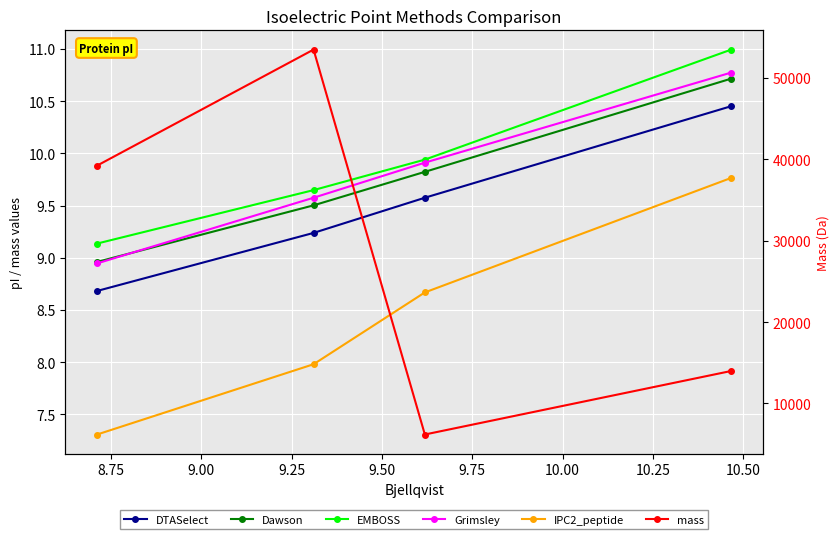

Is the value of DTASelect at 9.00 greater than the value of EMBOSS at 9.00?

No